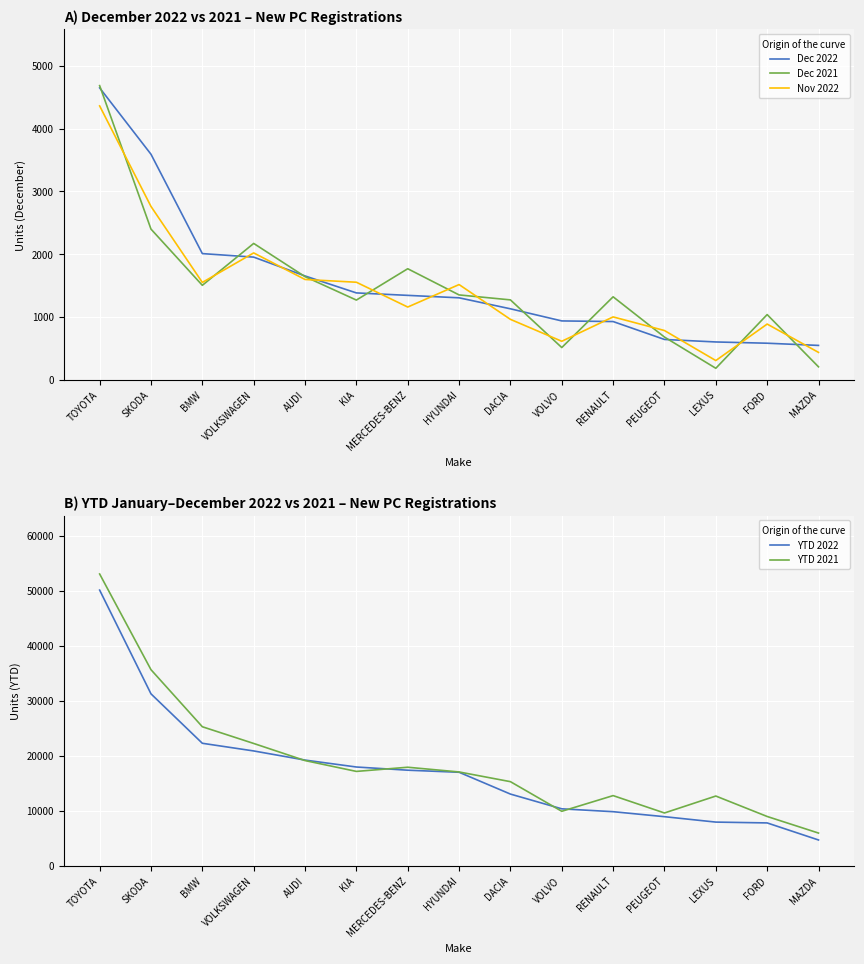

What is the difference between the second highest and second lowest values in the Dec 2022 series?

3009